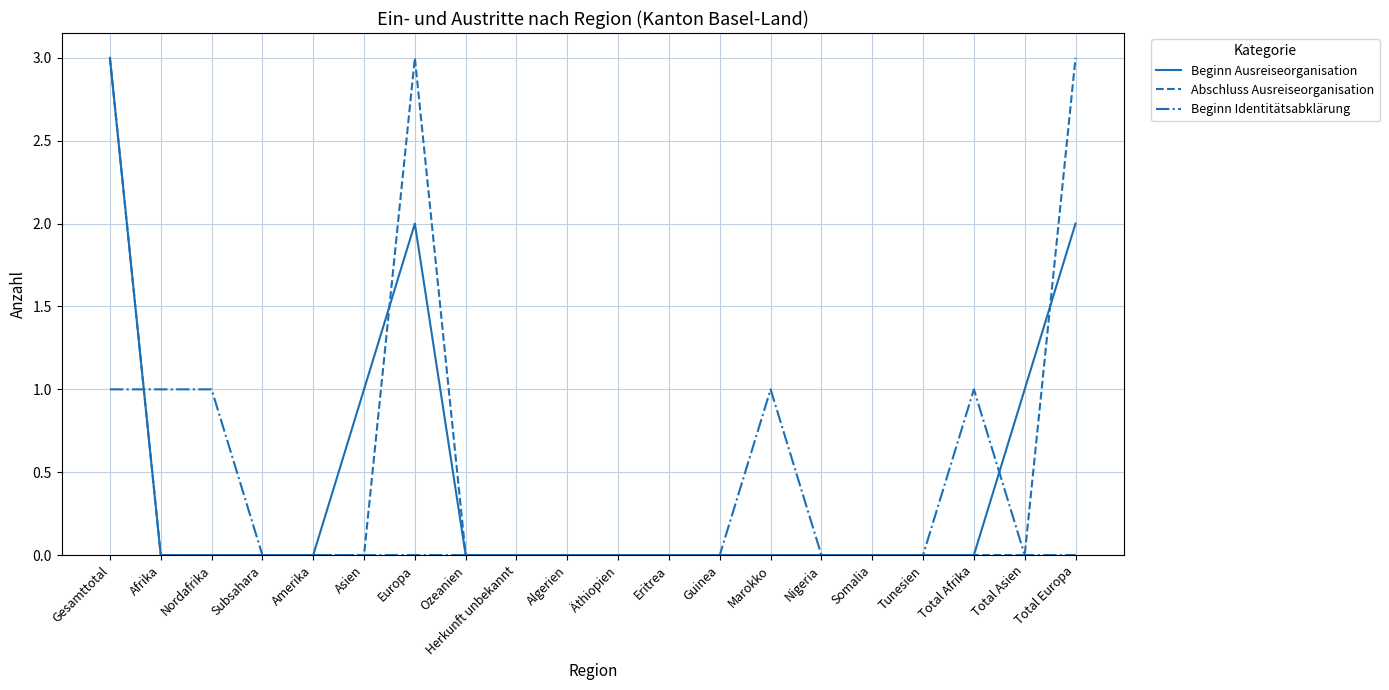

At which category is the sum across all series the highest?

Gesamttotal